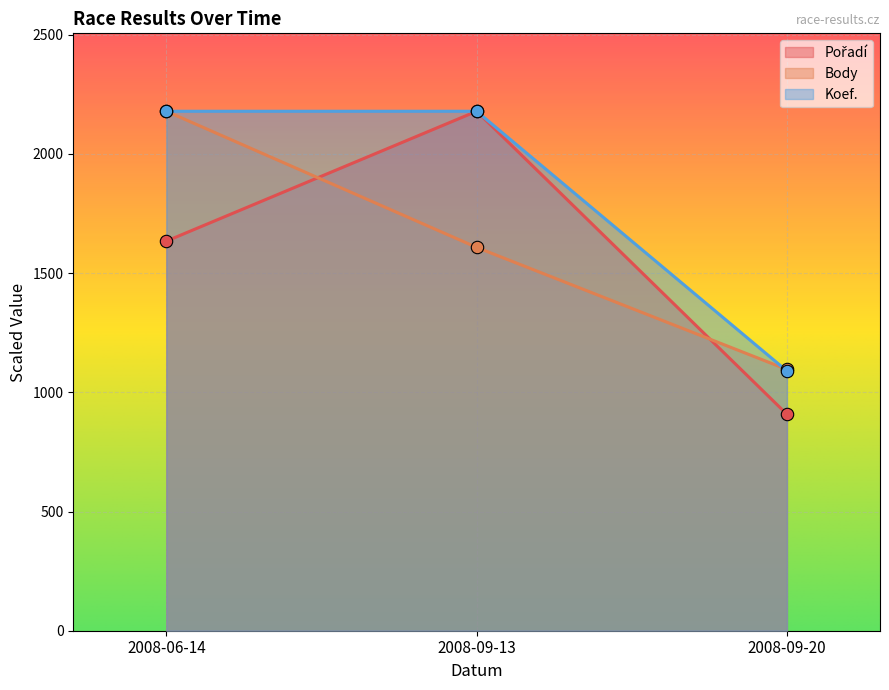

What are all the series names shown in the legend?

Pořadí, Body, Koef.